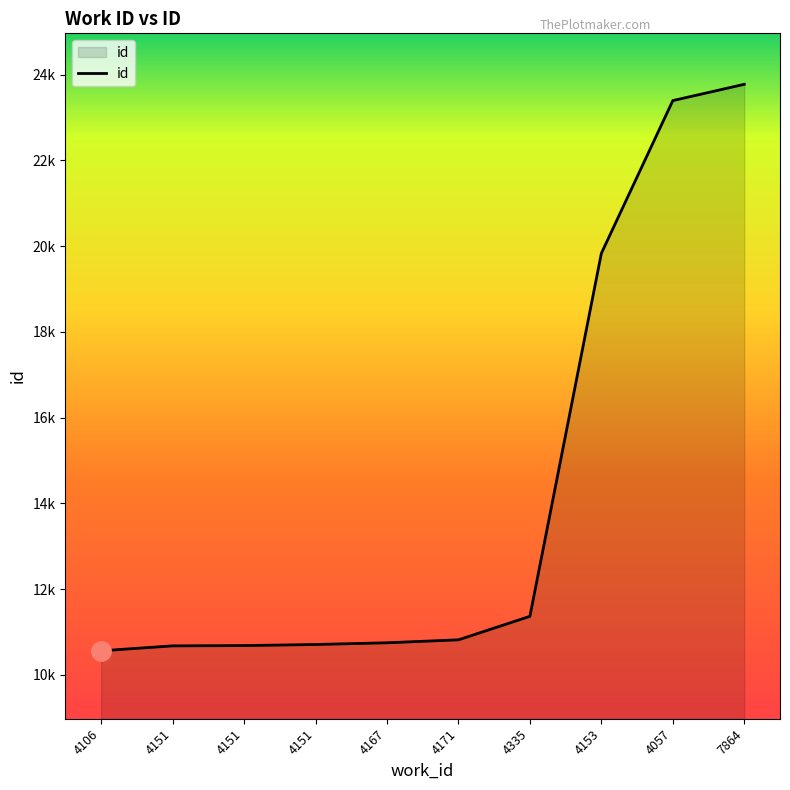

Is this an area chart (filled region under the line)?

Yes